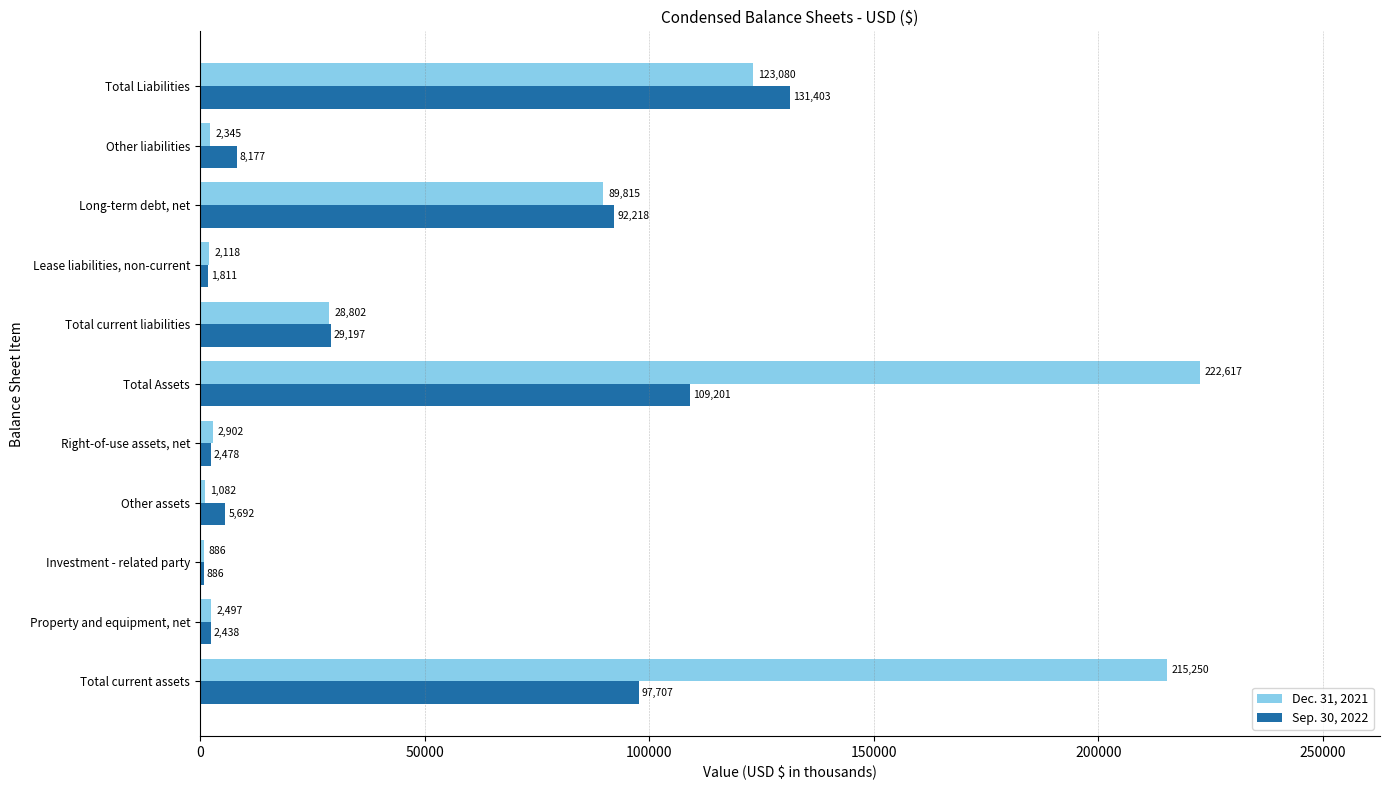

At which label is Sep. 30, 2022 closest to 66144?

Long-term debt, net